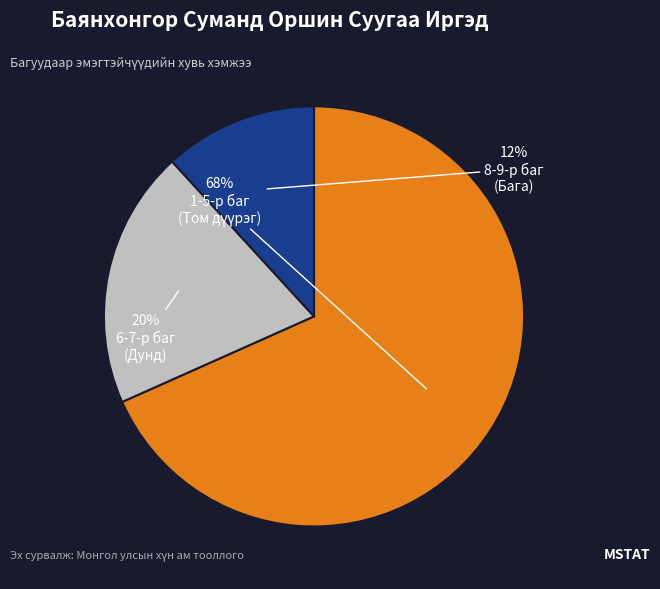

To the nearest percent, what is the average slice percentage?

33%